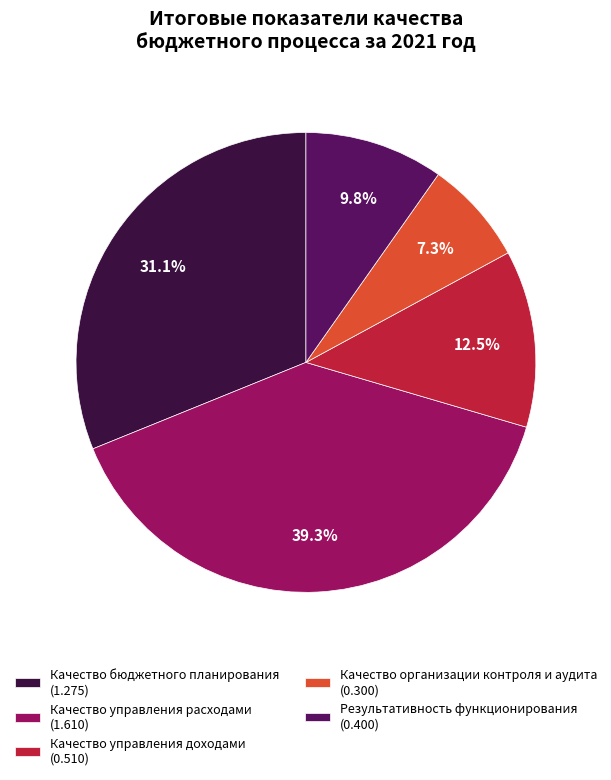

Is there any slice that represents more than half of the pie?

No